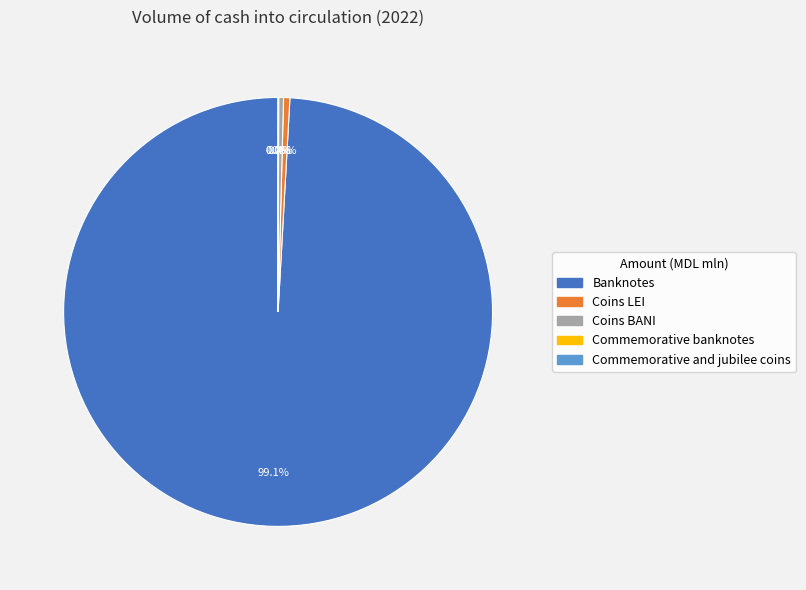

Which category accounts for the majority?

Banknotes